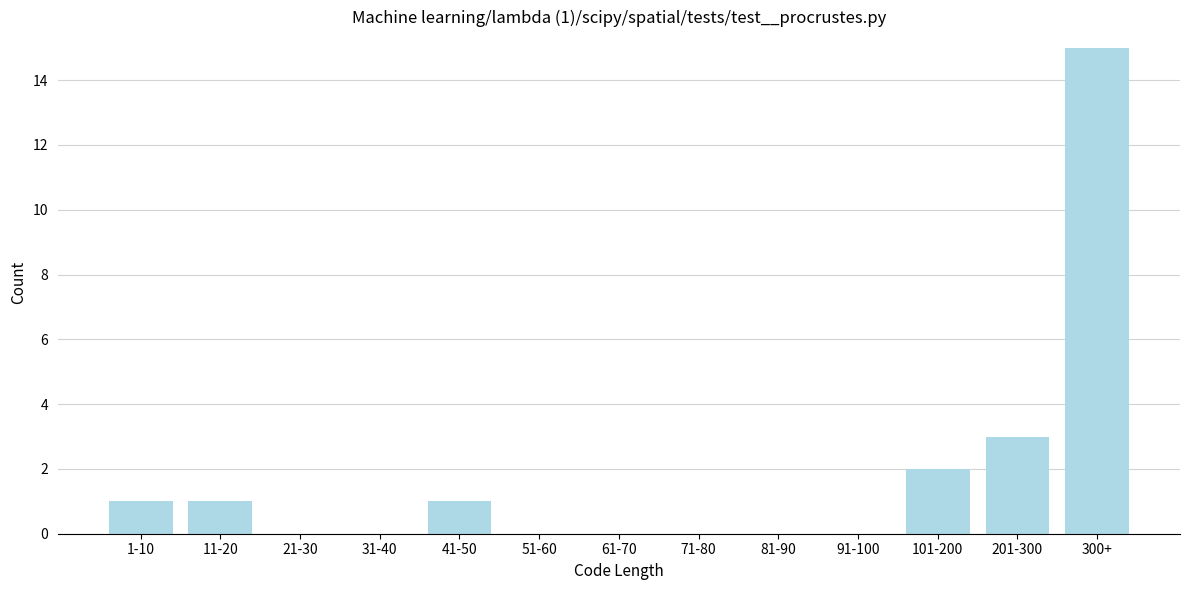

Reading right to left, list all the values displayed in this chart.

300+=15	201-300=3	101-200=2	91-100=0	81-90=0	71-80=0	61-70=0	51-60=0	41-50=1	31-40=0	21-30=0	11-20=1	1-10=1